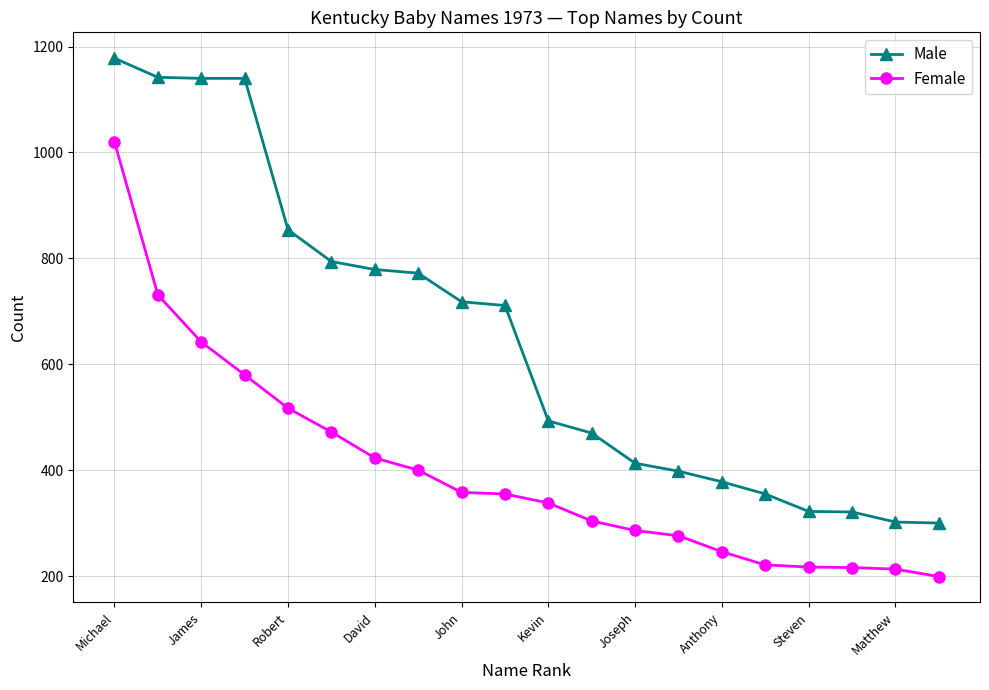

True or false: Female and Male cross at least once.

False